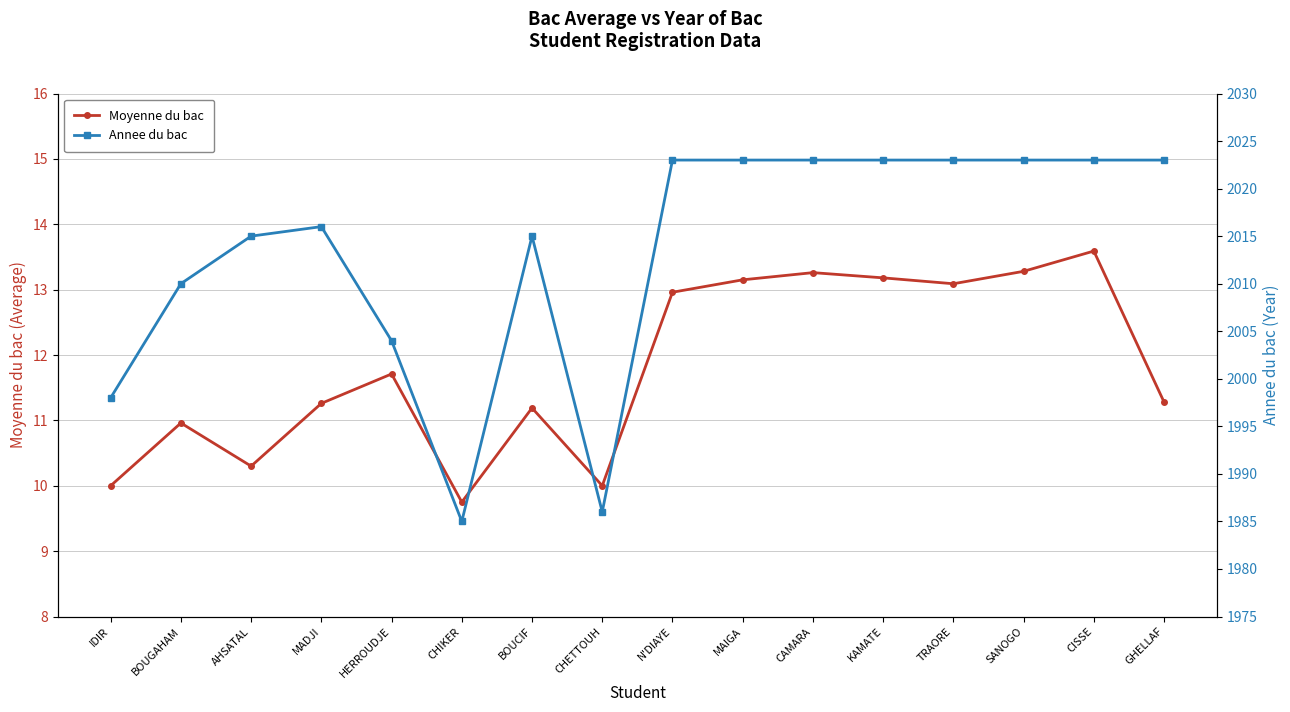

The value of Moyenne du bac at CAMARA is 13.3. True or false?

True